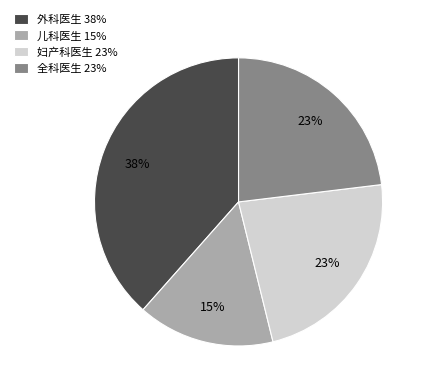

Is there any slice that represents more than half of the pie?

No